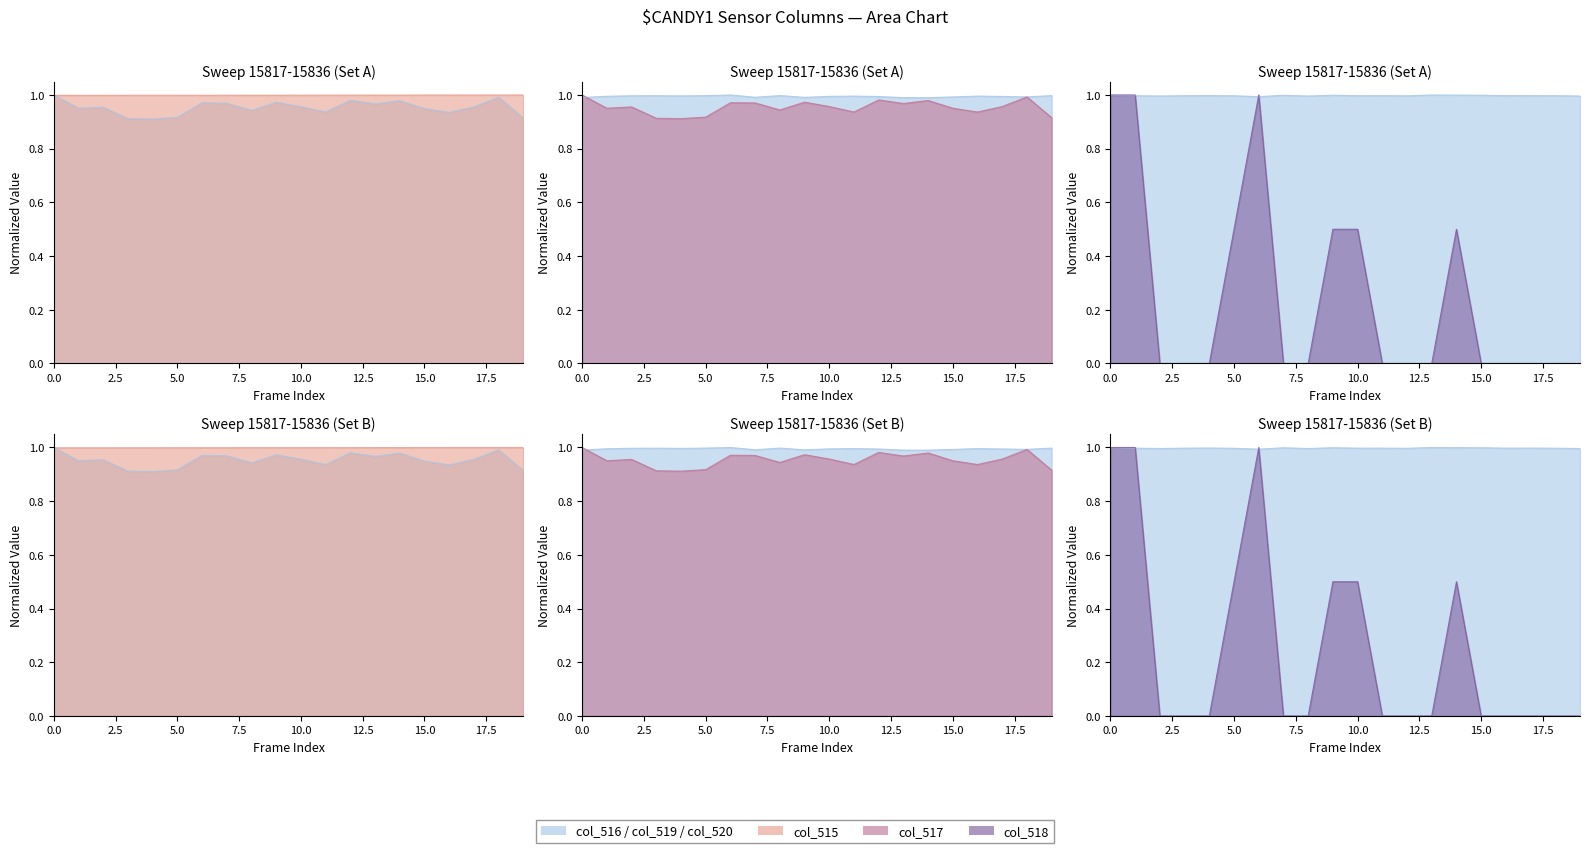

The col_515 series shows 0.2 at 15834. True or false?

False